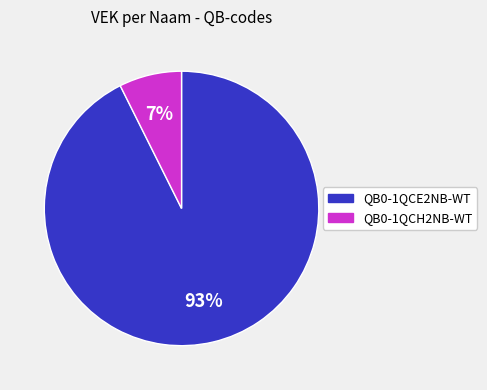

How many slices are in this pie chart?

2